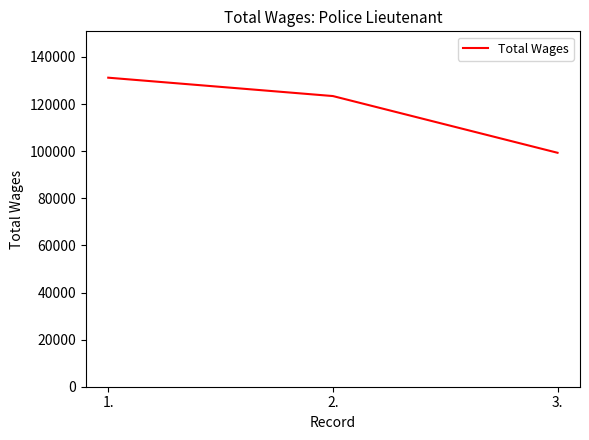

Between 3. and 1., which is larger?

1.